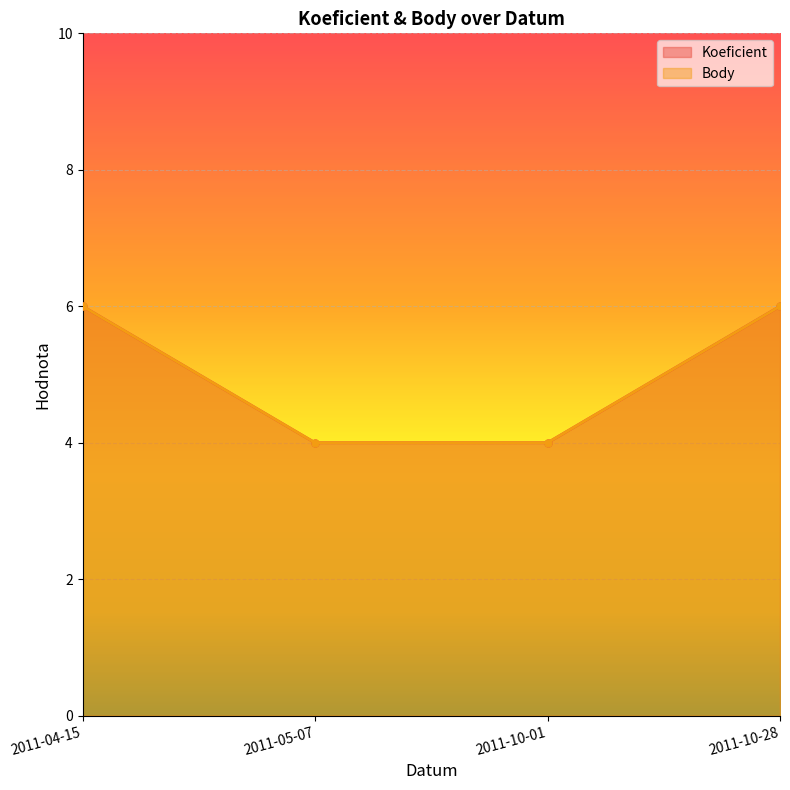

How many values in the Koeficient series are below 6?

2